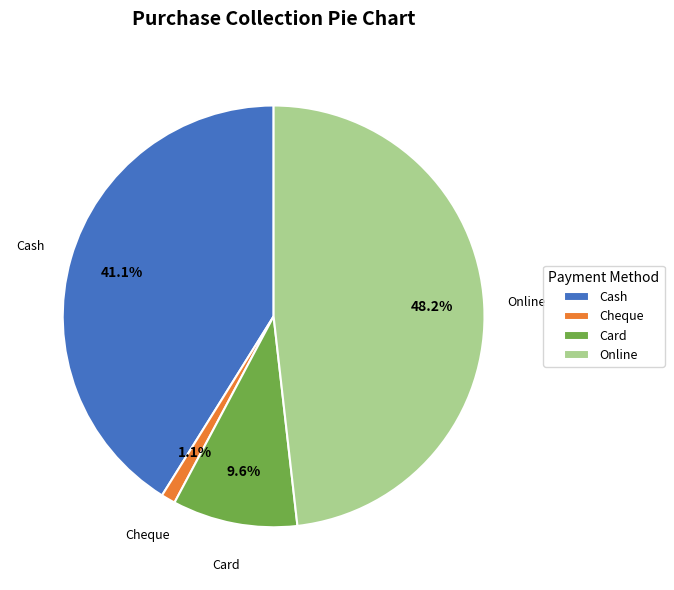

The Online slice represents 37% of the pie. True or false?

False